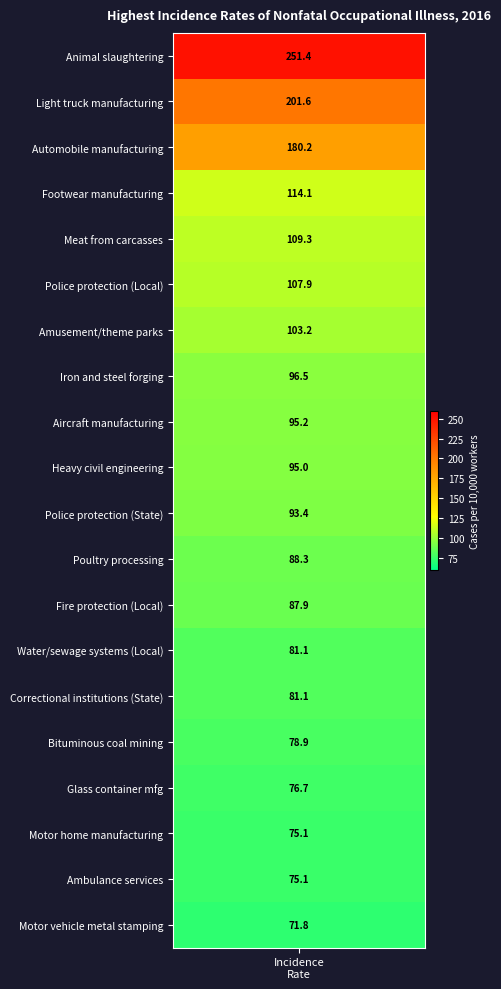

Between 9 and 13, which is larger?

9